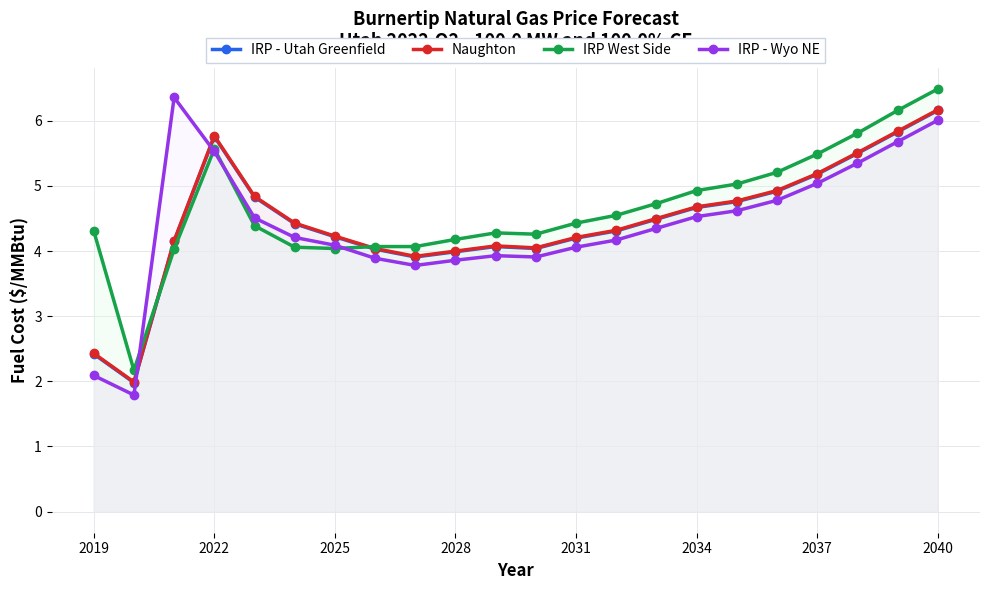

What is the average value of the IRP - Utah Greenfield series?

4.4